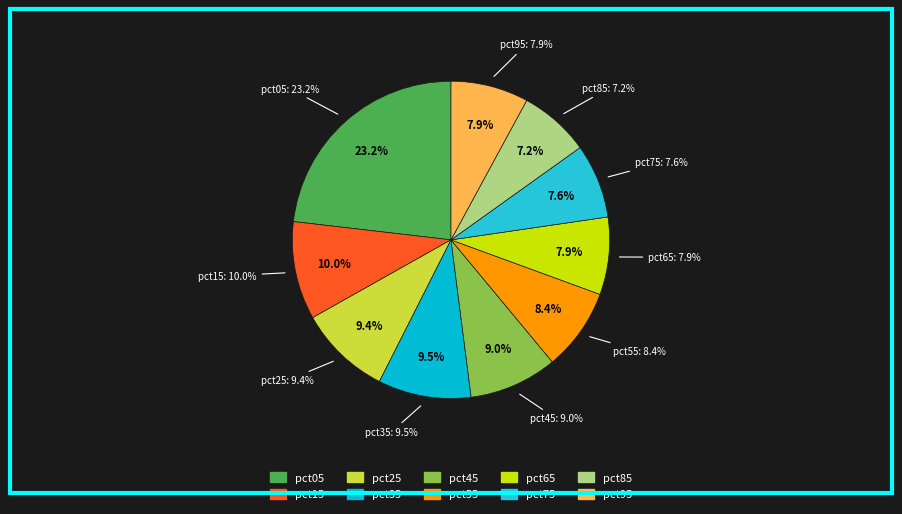

What is the total percentage of pct45 and pct75?

16.6%